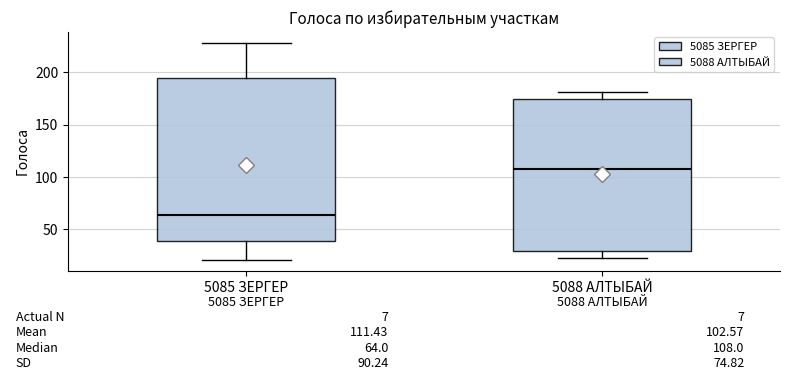

Which box is the tallest, from its lower edge to its upper edge?

5085 ЗЕРГЕР